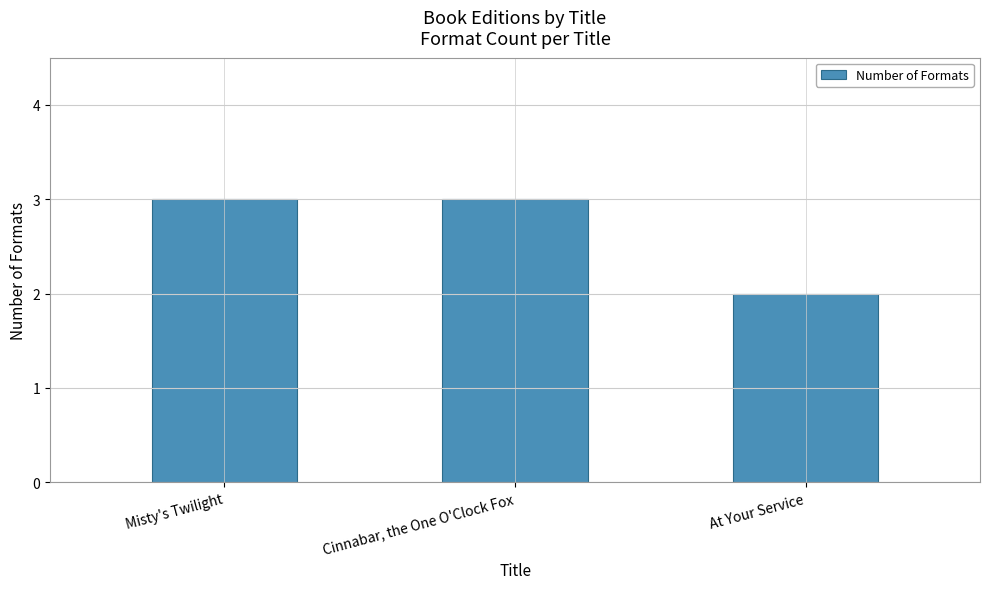

Reading left to right, extract all data points from this chart.

Misty's Twilight=3	Cinnabar, the One O'Clock Fox=3	At Your Service=2